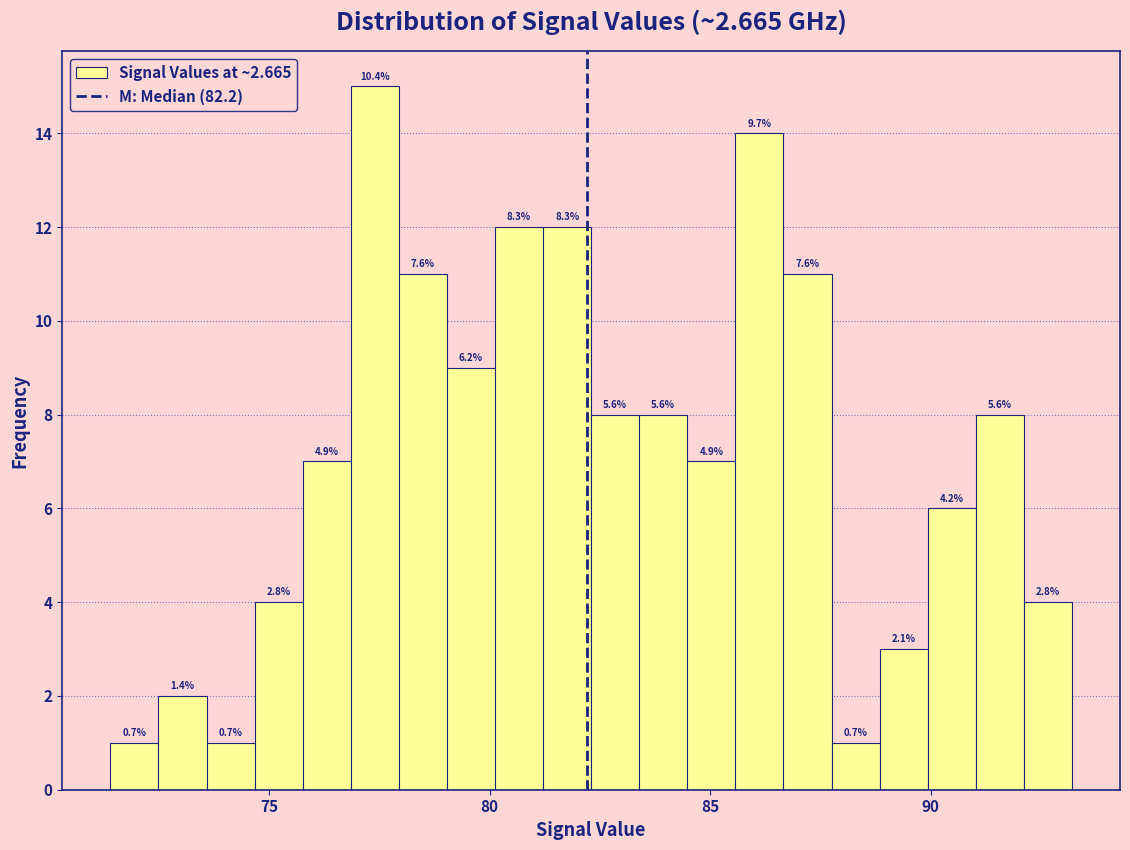

Read against the x-axis, roughly where is the centre of the tallest bar?

77.5